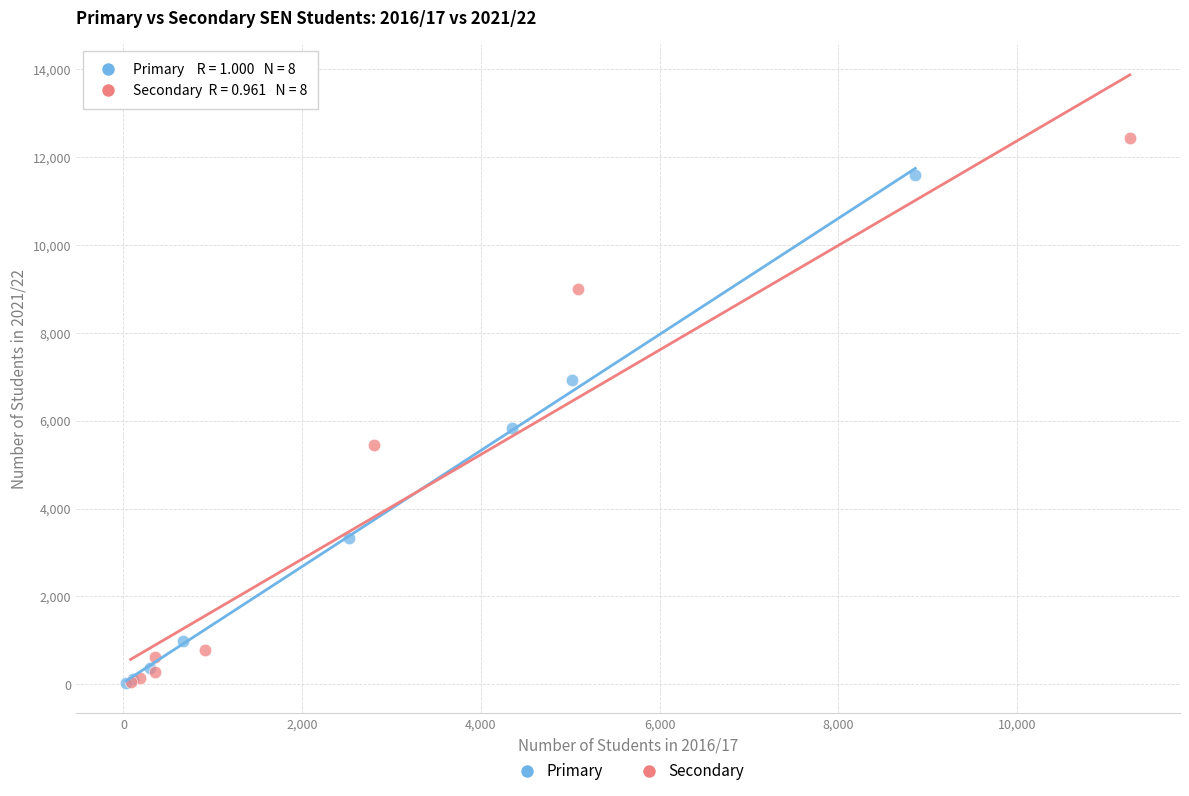

Which series contains the highest Y value?

Secondary